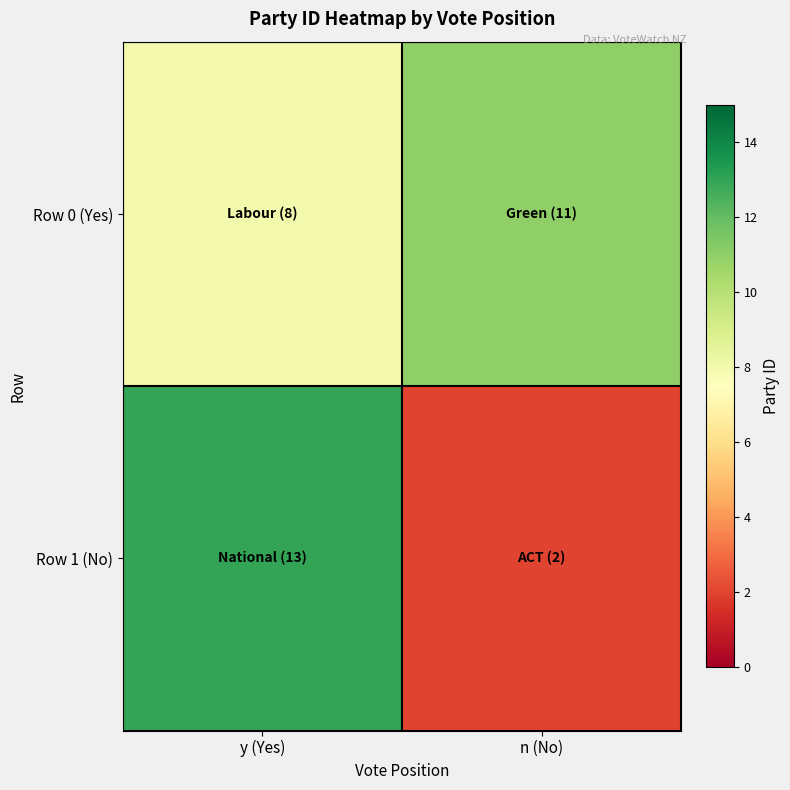

Reading left to right, extract all data points from this chart.

Row 0 (Yes): y (Yes)=8	n (No)=11
Row 1 (No): y (Yes)=13	n (No)=2